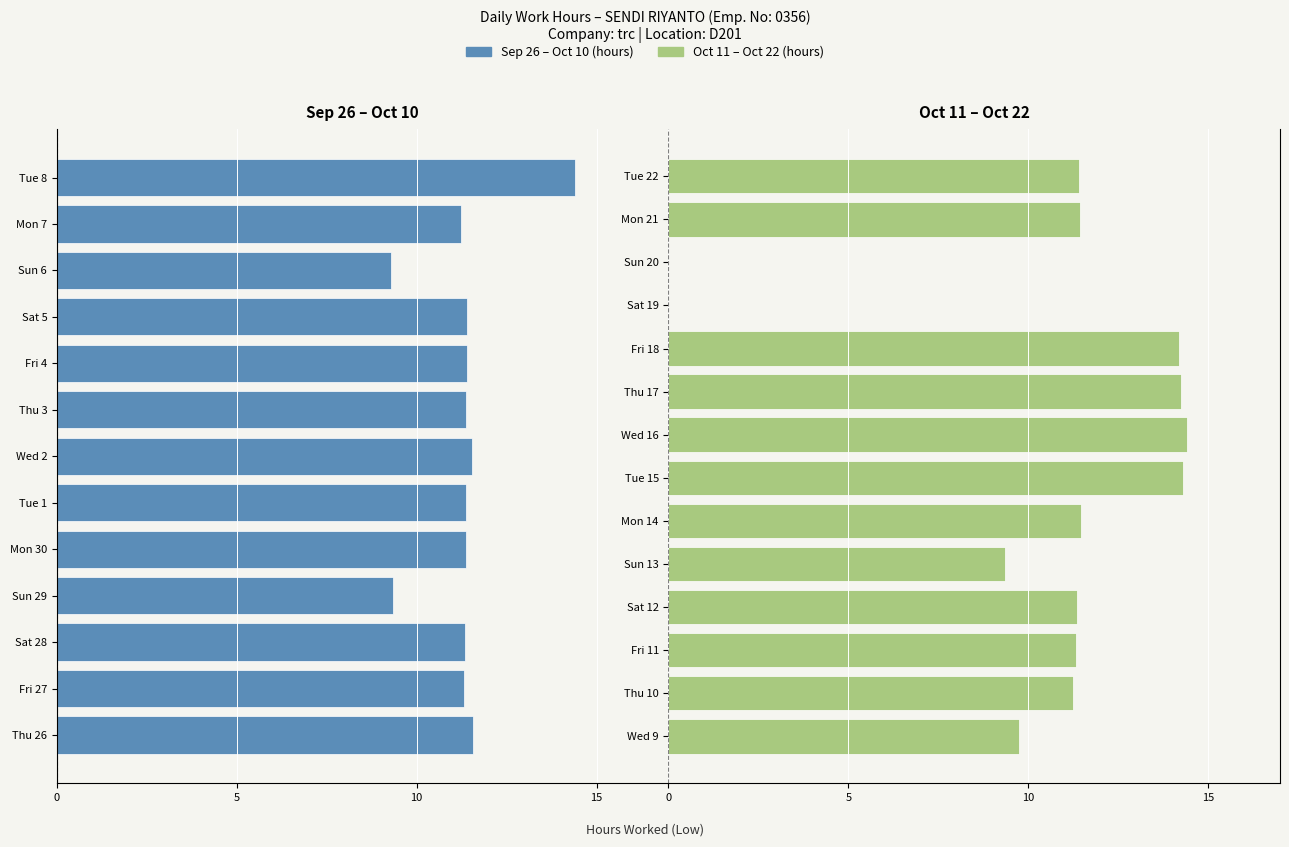

What is the greatest value displayed?

14.4